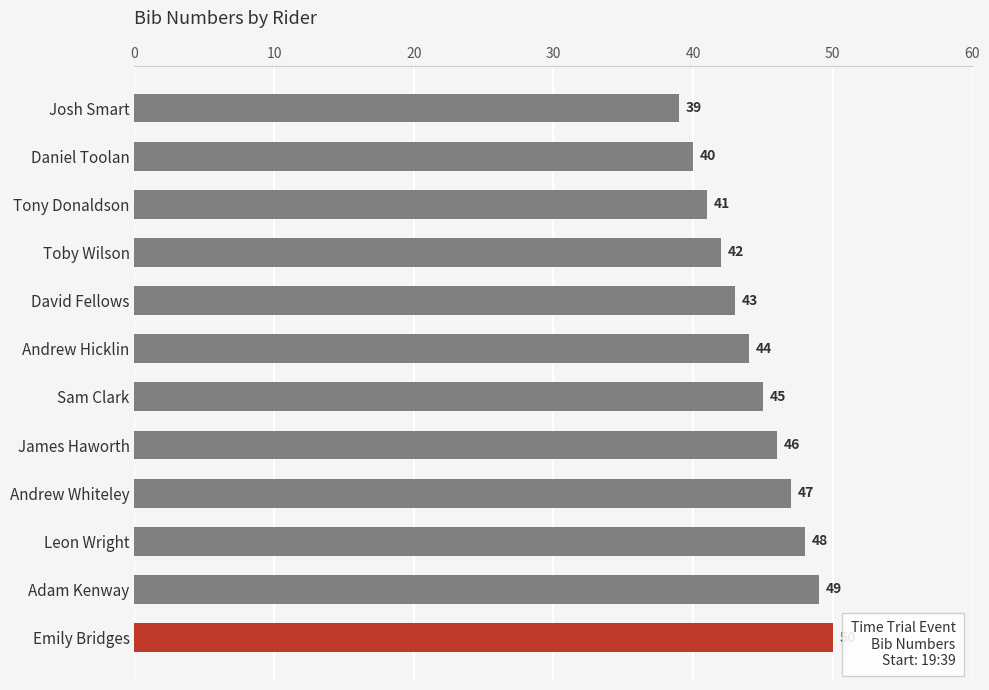

How many bars are there in total?

12